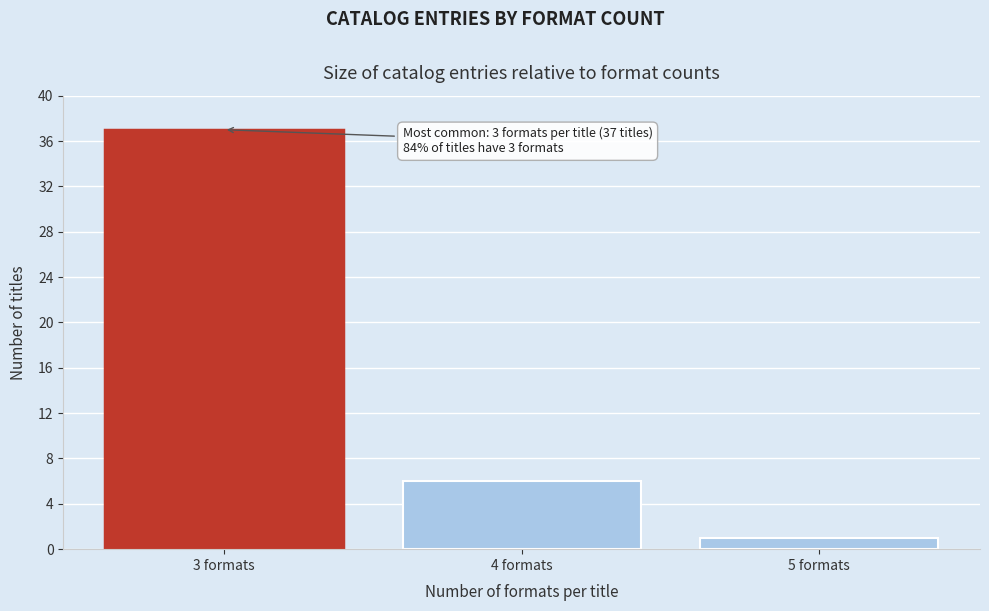

Reading right to left, what are all the values shown in this chart?

5 formats=1	4 formats=6	3 formats=37